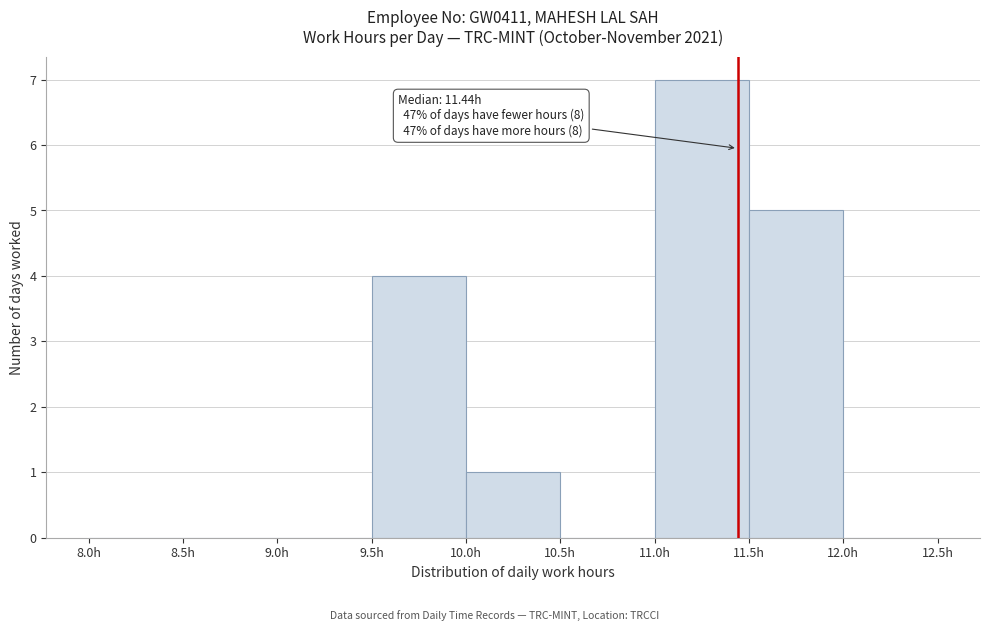

Which range on the x-axis has the tallest bar?

11.0 to 11.5